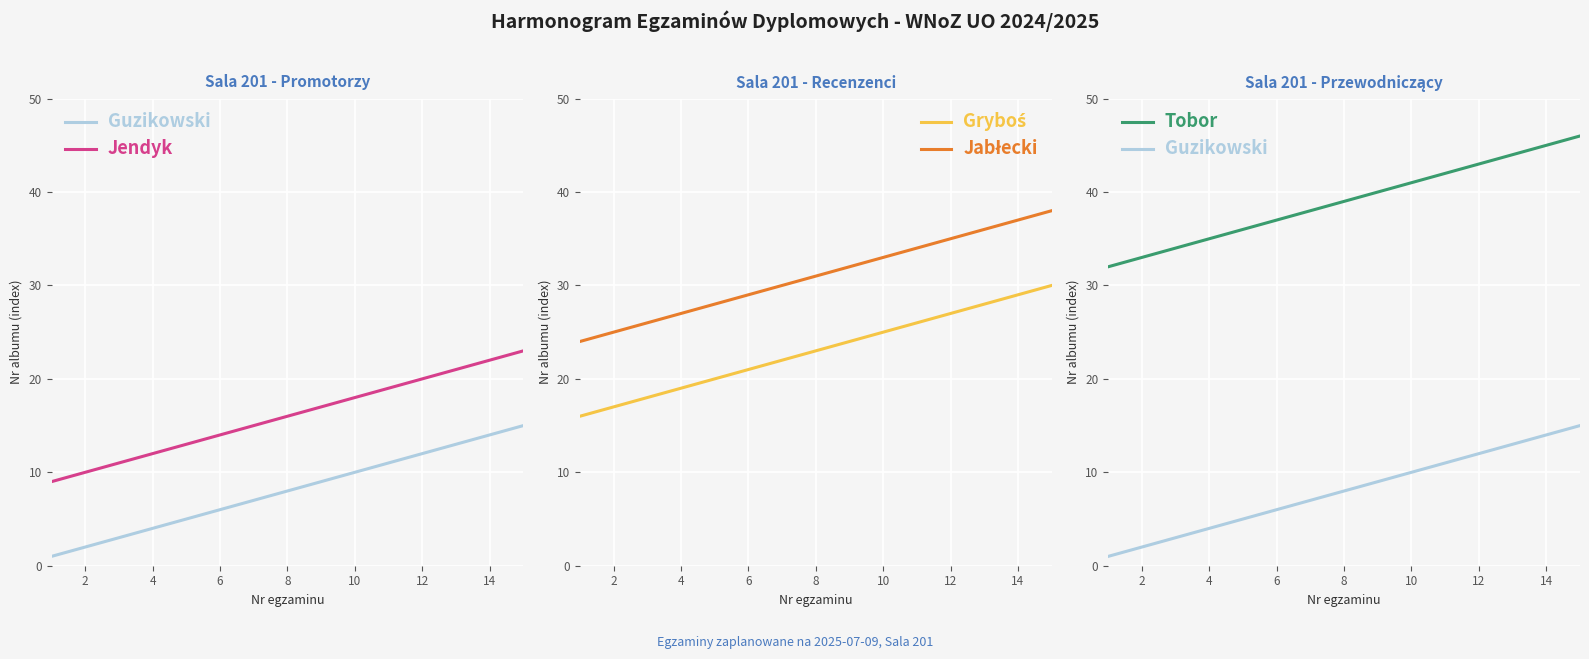

True or false: Guzikowski has more than 2 points higher than both neighbors.

False